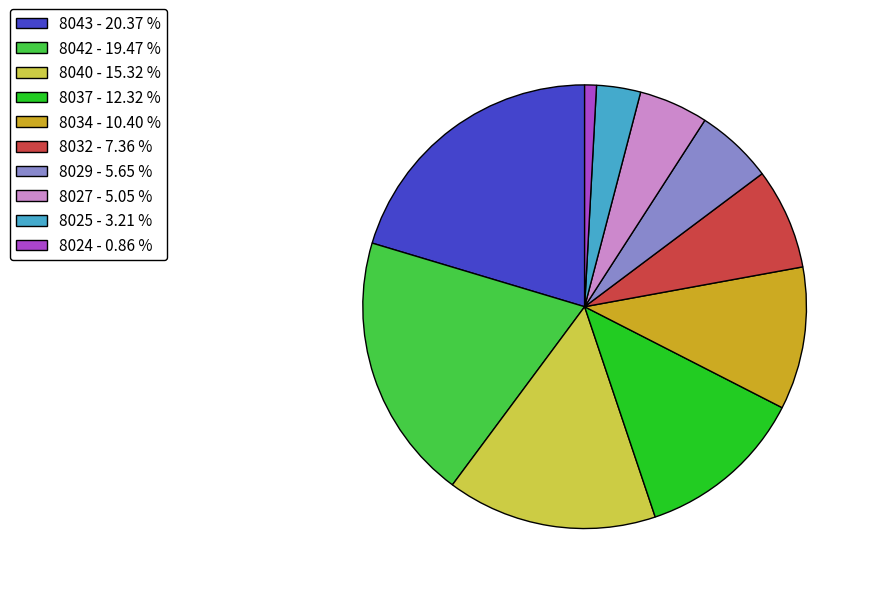

What is the ratio of the value at 8037 to the value at 8024?

14.4